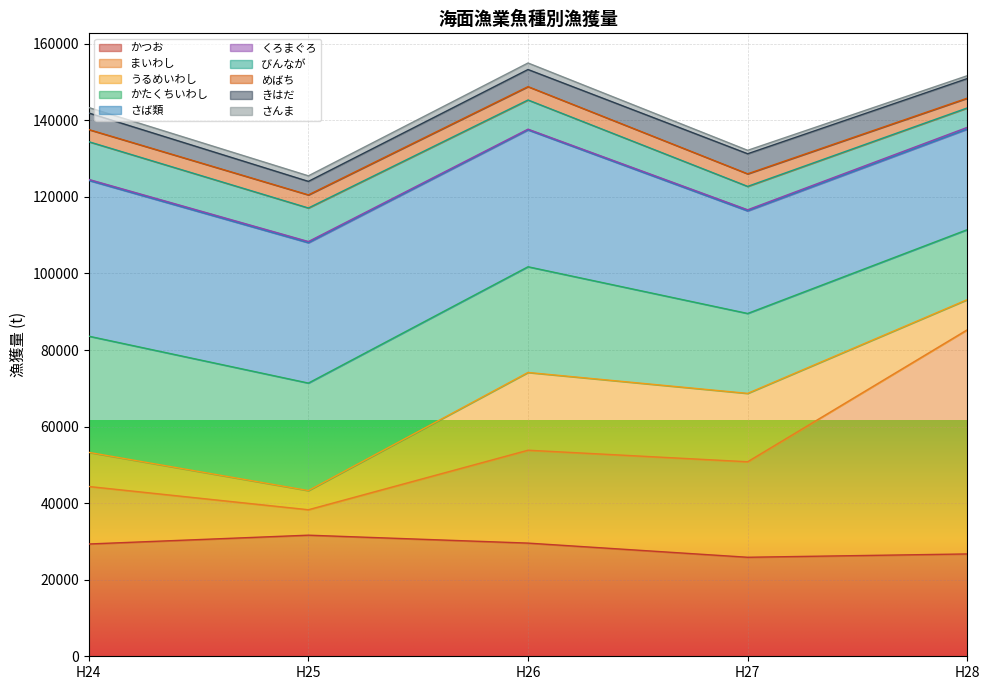

What is the highest value of the かつお series?

31637